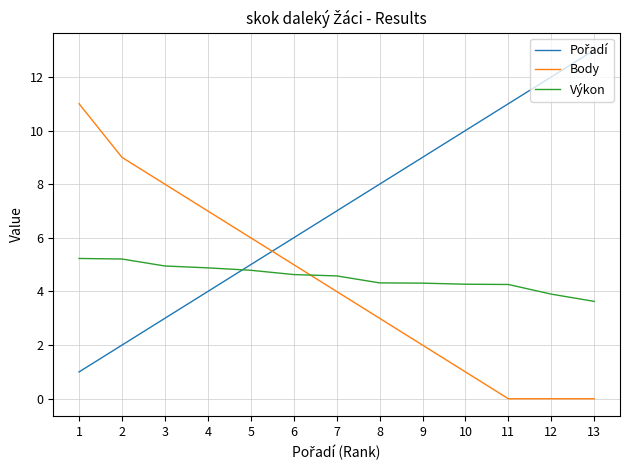

What is the total value across all series at 8?

15.3